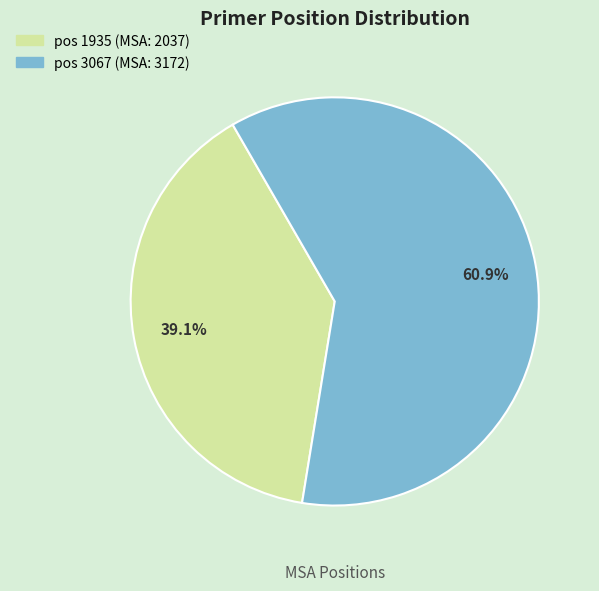

Is there a majority slice in this chart?

Yes